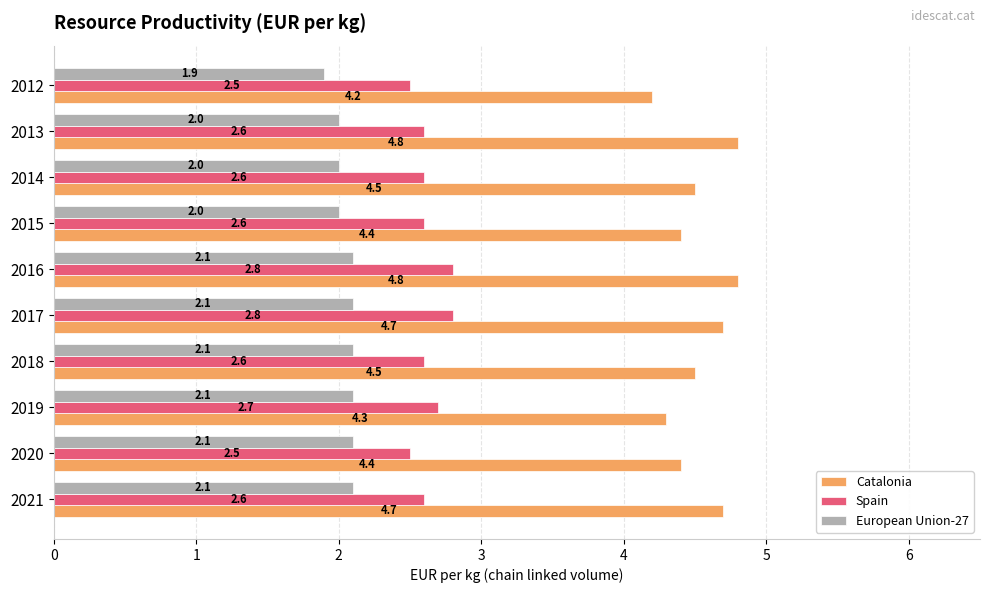

Which category has the lowest value across all series?

2012